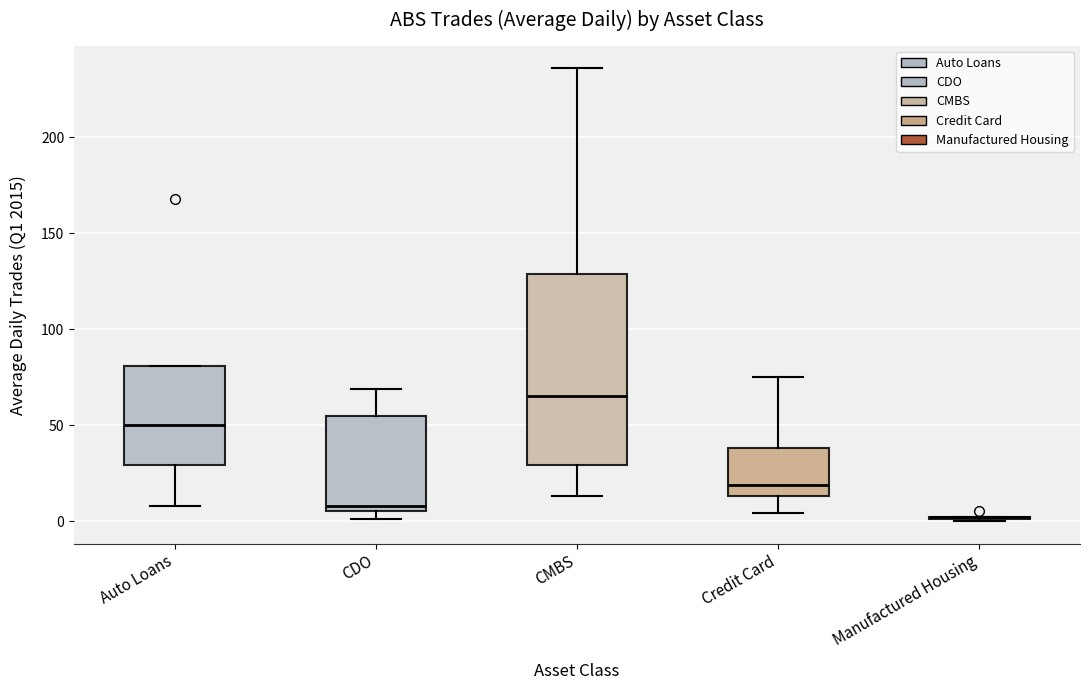

Comparing the boxes themselves (not the whiskers), which one is the tallest?

CMBS